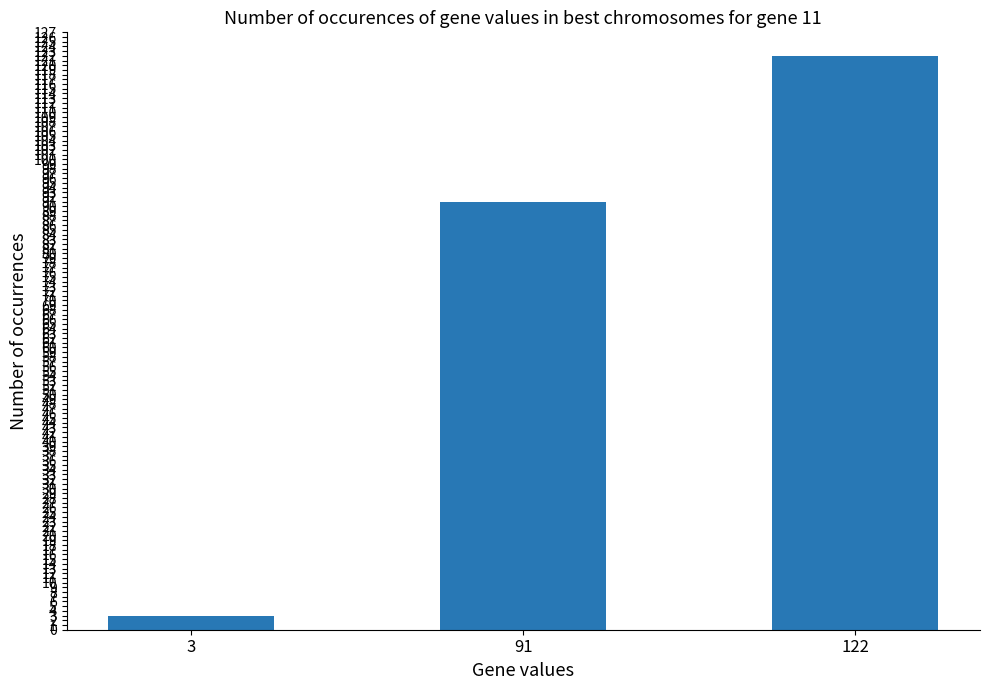

Reading left to right, transcribe all the data shown in this chart.

3	91	122